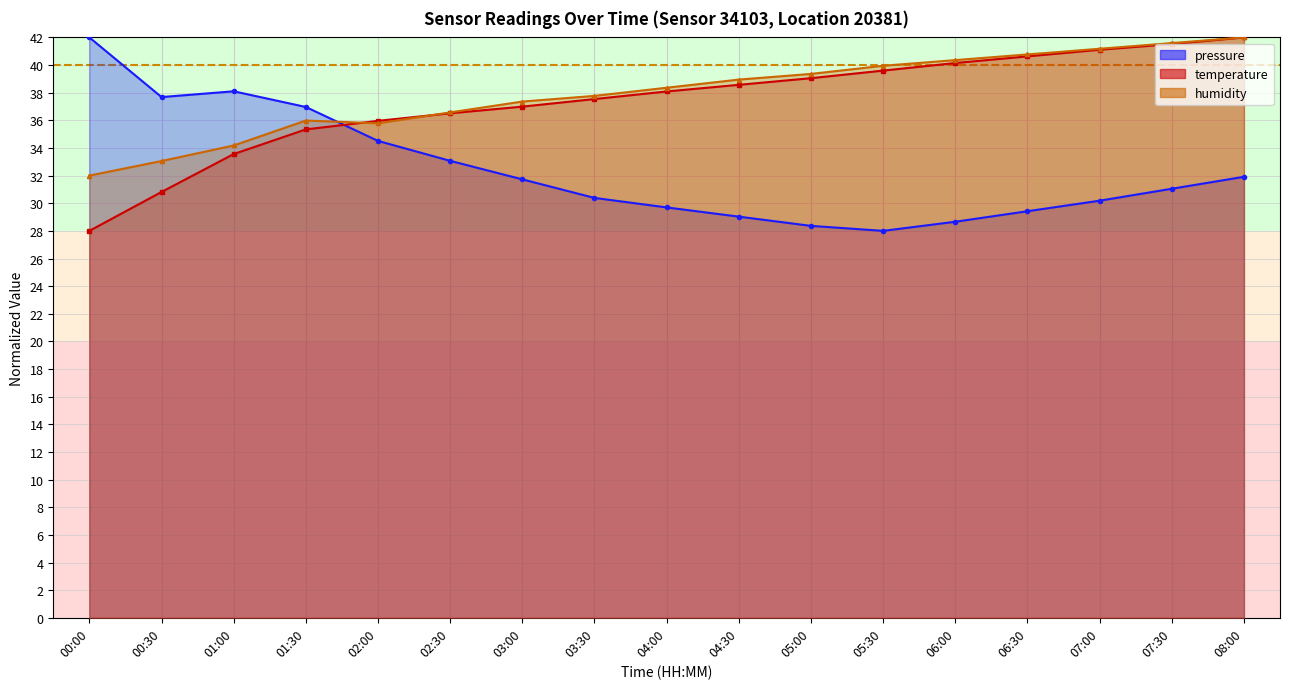

Is it true that pressure equals 28.0 at 05:30?

True